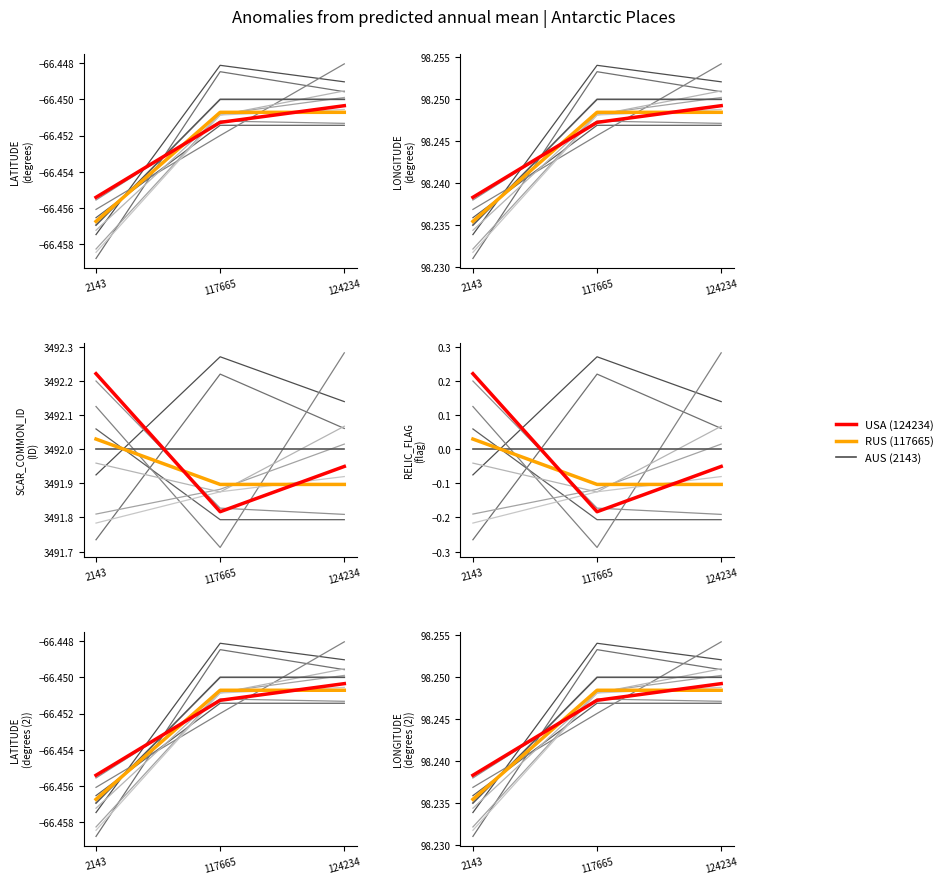

What is the value of the RUS (117665) point at the 1st from the left?

-66.5